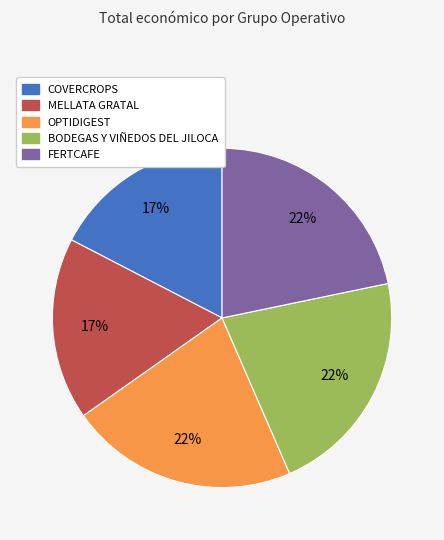

To the nearest percent, what portion does MELLATA GRATAL represent?

17%